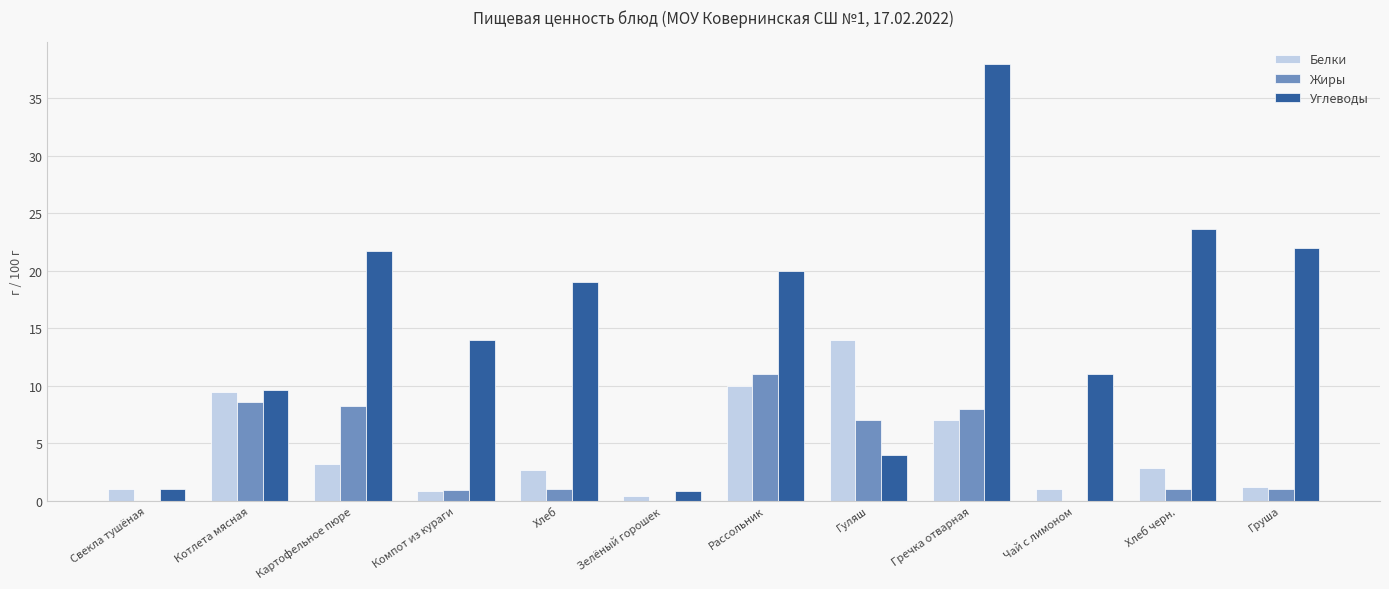

Read the Жиры value at Гуляш.

7.0